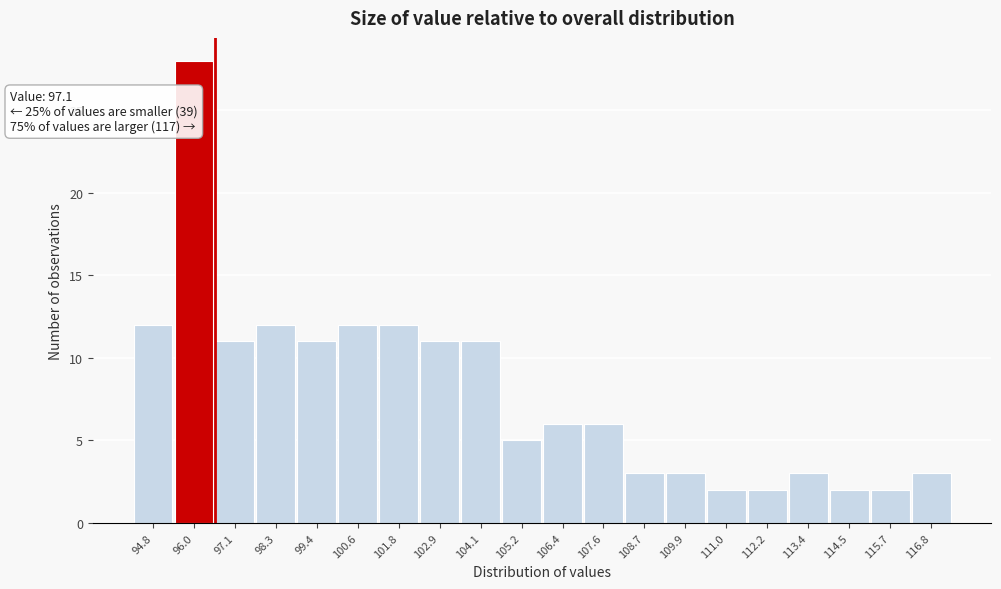

Reading left to right, what are all the values shown in this chart?

94.8=12	96.0=28	97.1=11	98.3=12	99.4=11	100.6=12	101.8=12	102.9=11	104.1=11	105.2=5	106.4=6	107.6=6	108.7=3	109.9=3	111.0=2	112.2=2	113.4=3	114.5=2	115.7=2	116.8=3